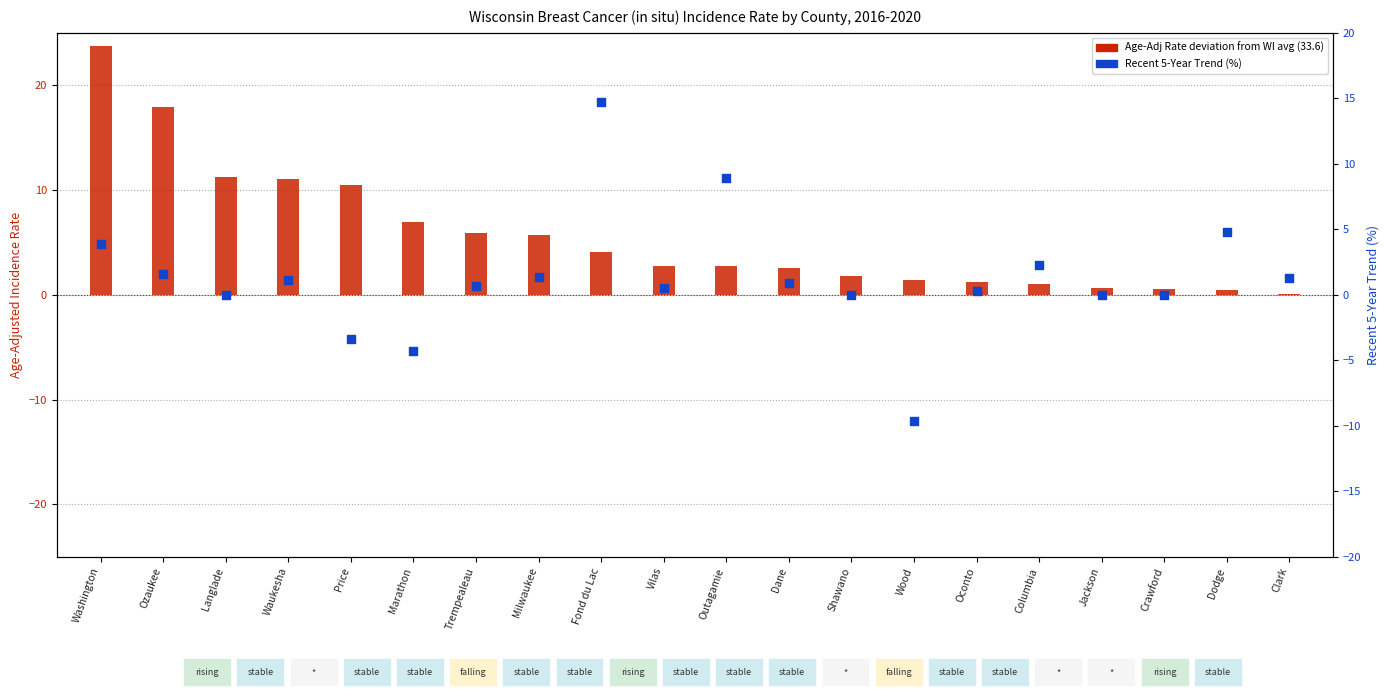

What is the total value across all series at Outagamie?

11.7